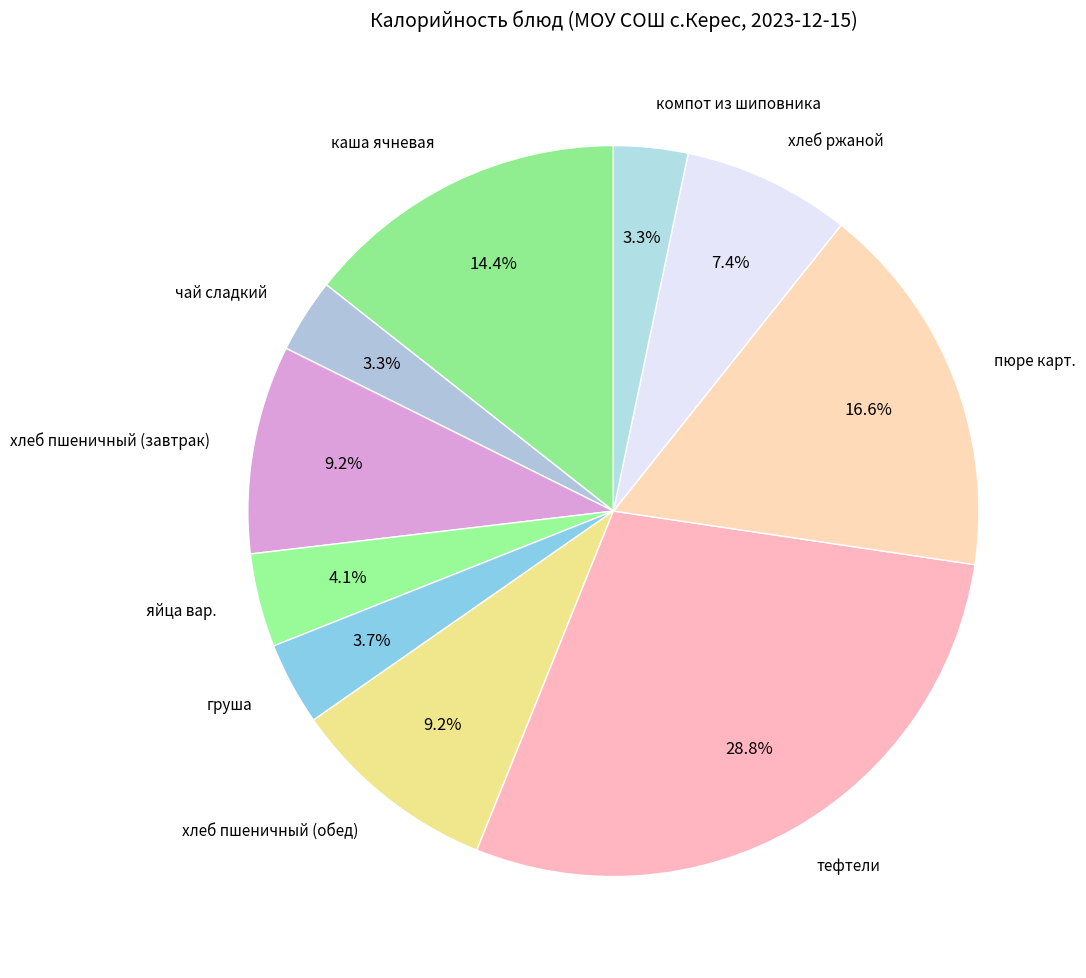

What percentage is the компот из шиповника slice, to the nearest percent?

3%